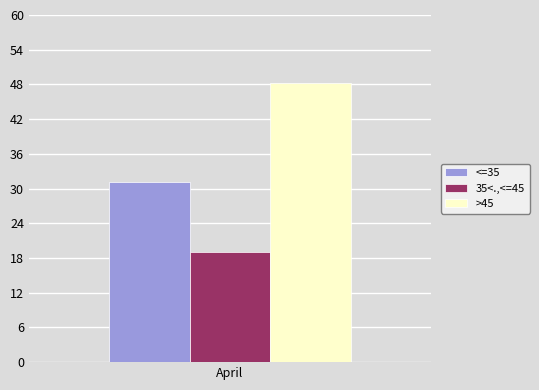

Is it true that >45 equals 67.3 at April?

False